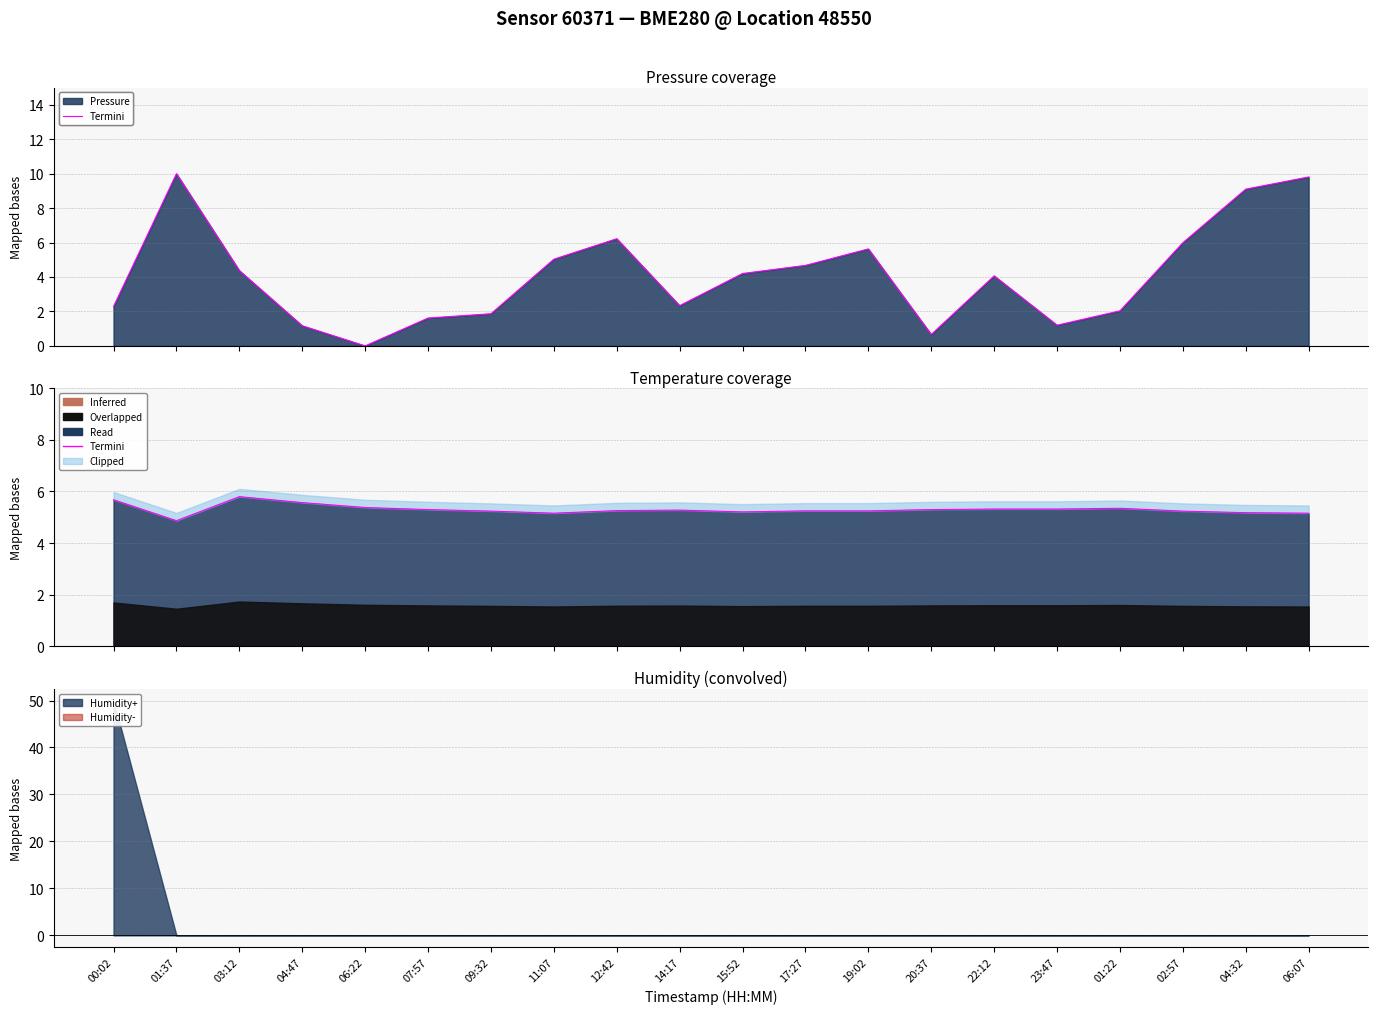

Where does the data first go above 5?

00:02